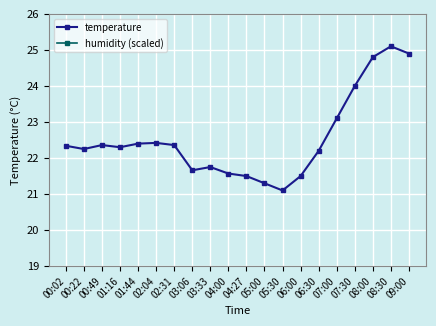

The value of temperature at 04:00 is 21.6. True or false?

True